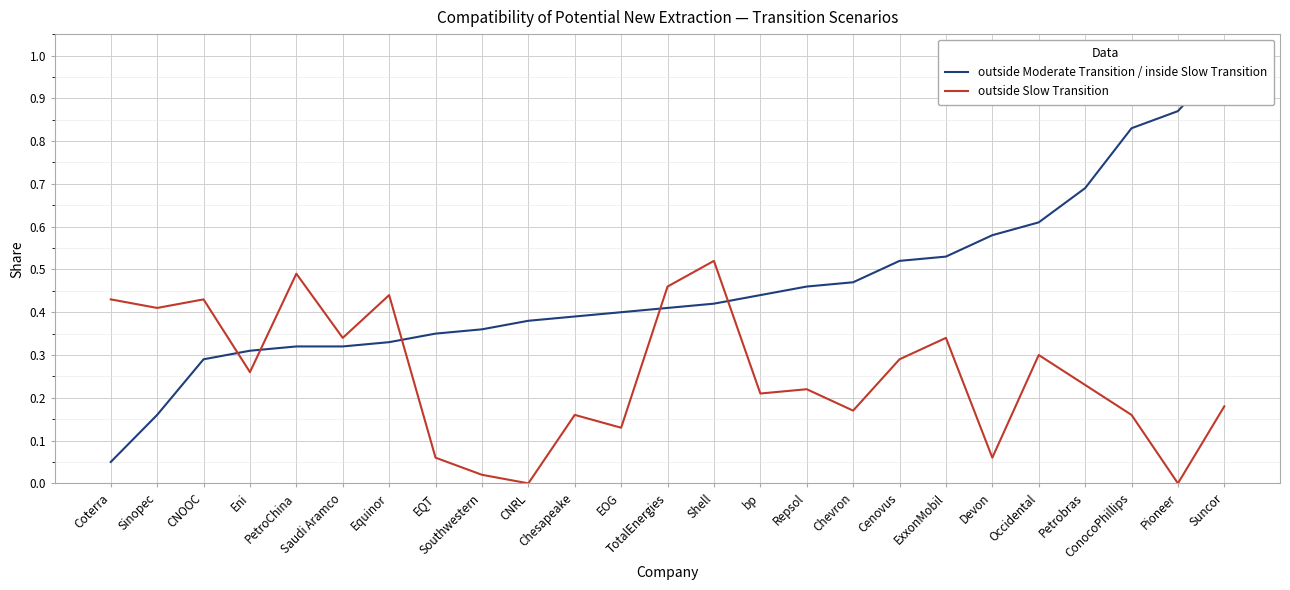

Which series changed the most between EQT and Chevron?

outside Moderate Transition / inside Slow Transition